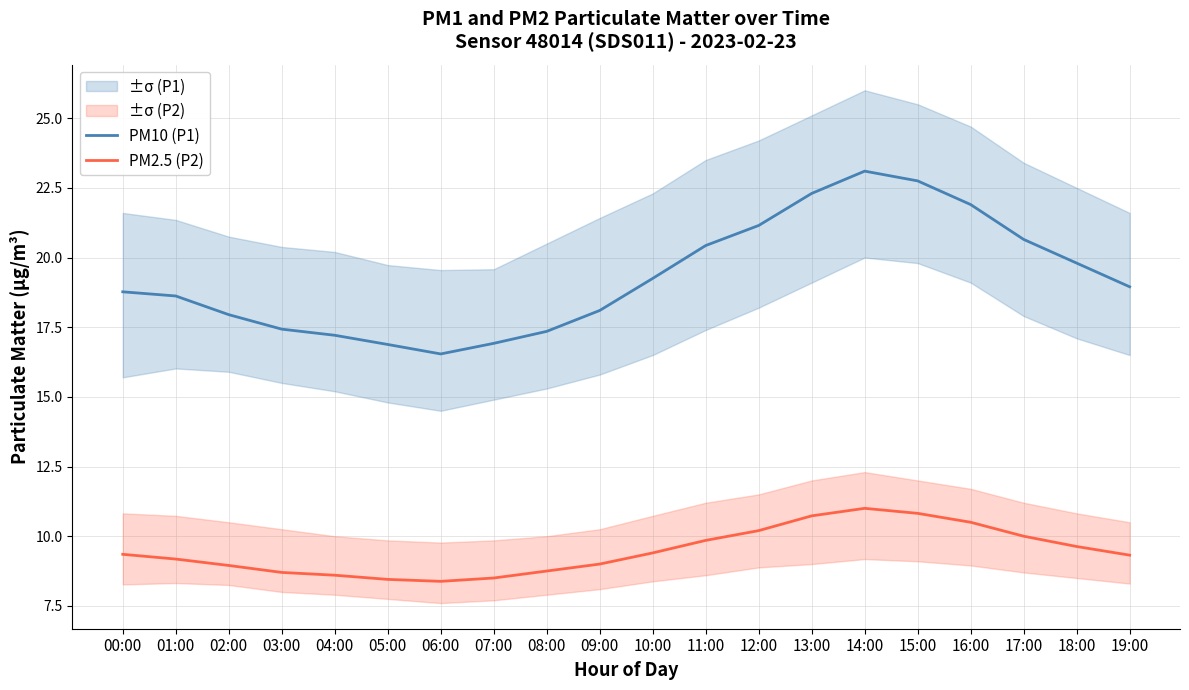

True or false: PM2.5 (P2) has more than 2 points higher than both neighbors.

False